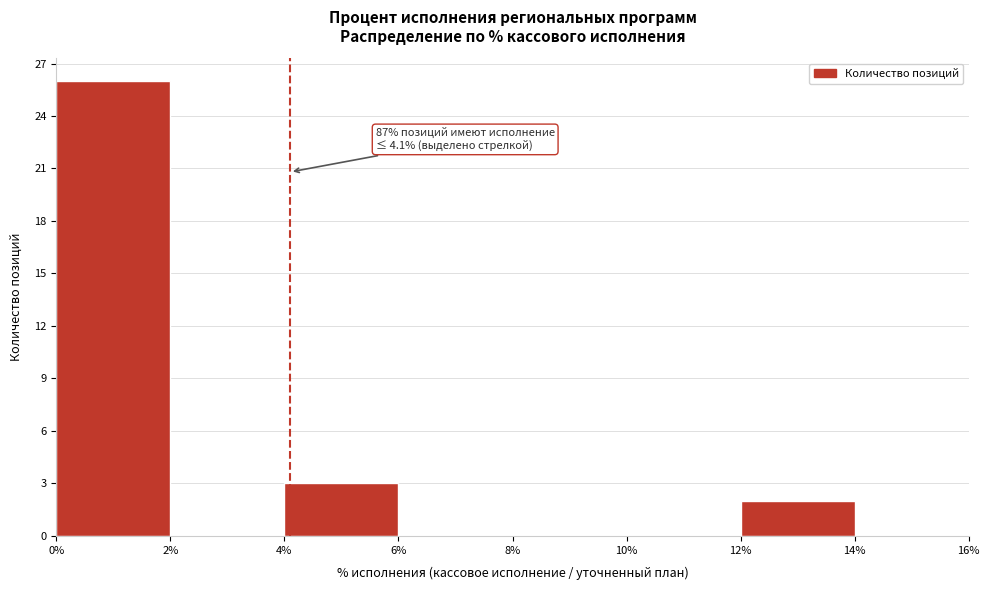

Which range on the x-axis has the tallest bar?

0% to 2%